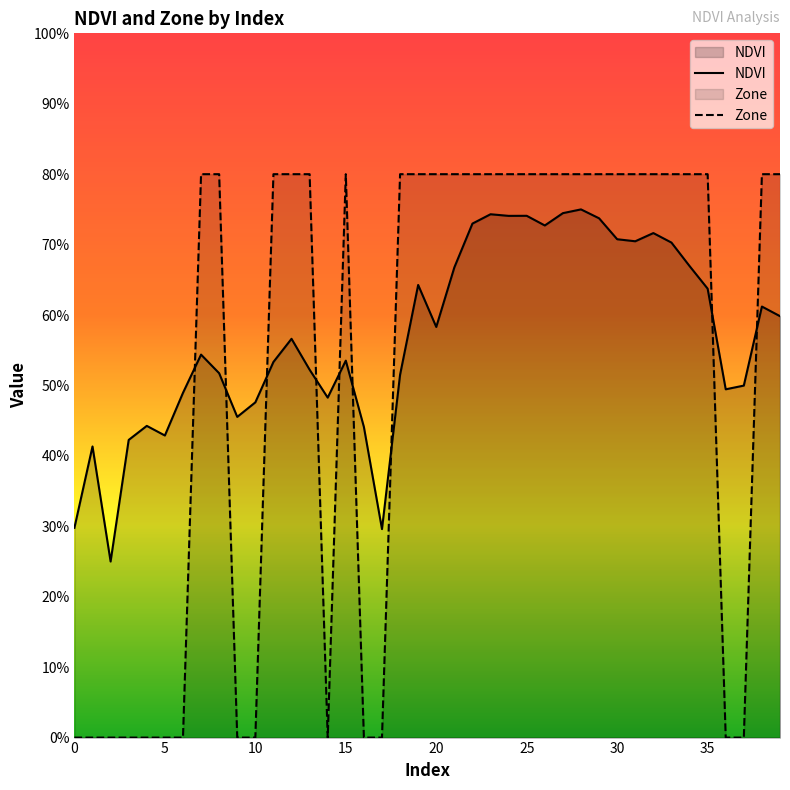

Which series ends up on top after the final intersection of NDVI and Zone?

Zone